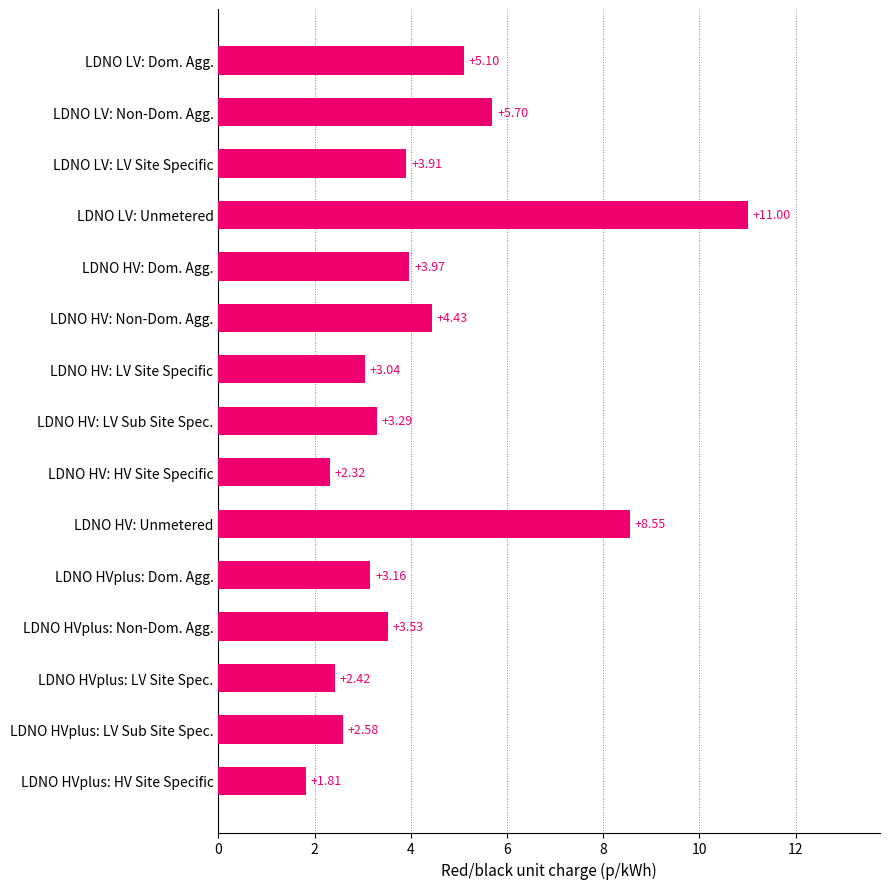

Which label corresponds to the smallest value in the chart?

LDNO HVplus: HV Site Specific